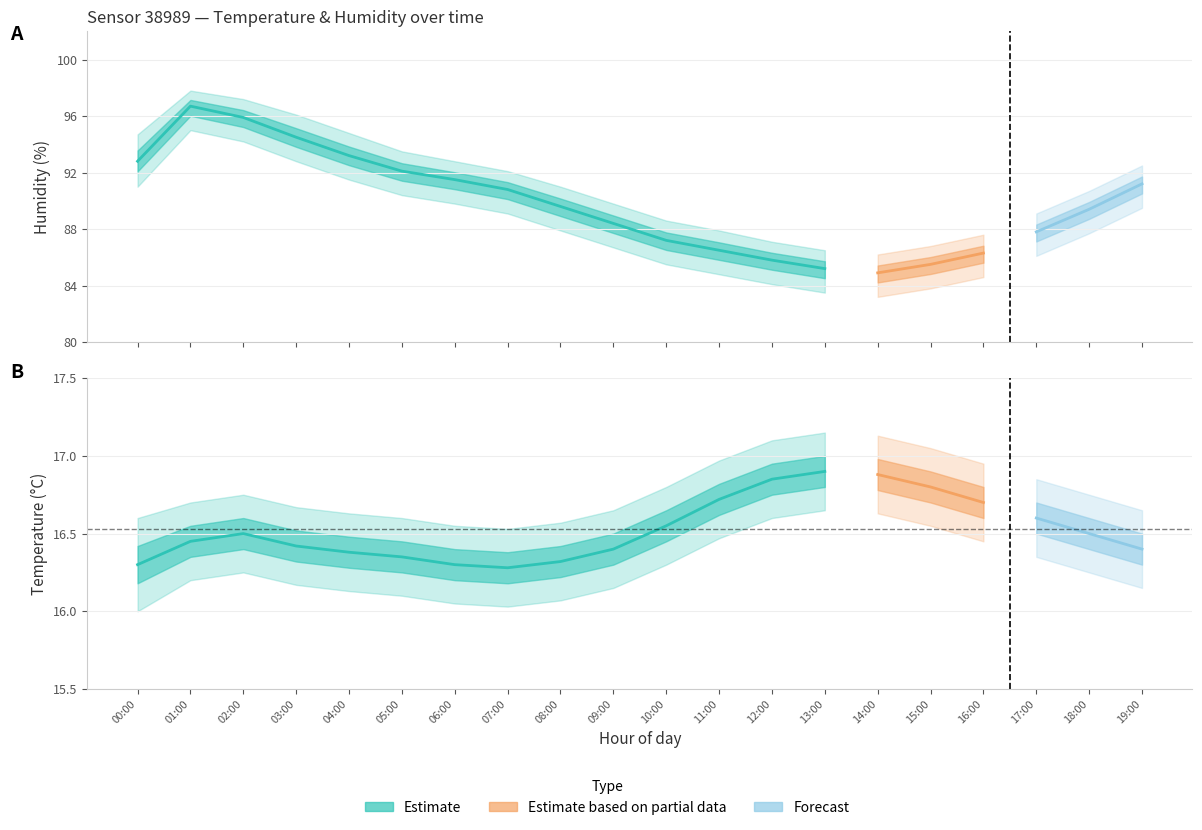

Between 01:00 and 13:00, which series saw the biggest shift?

humidity